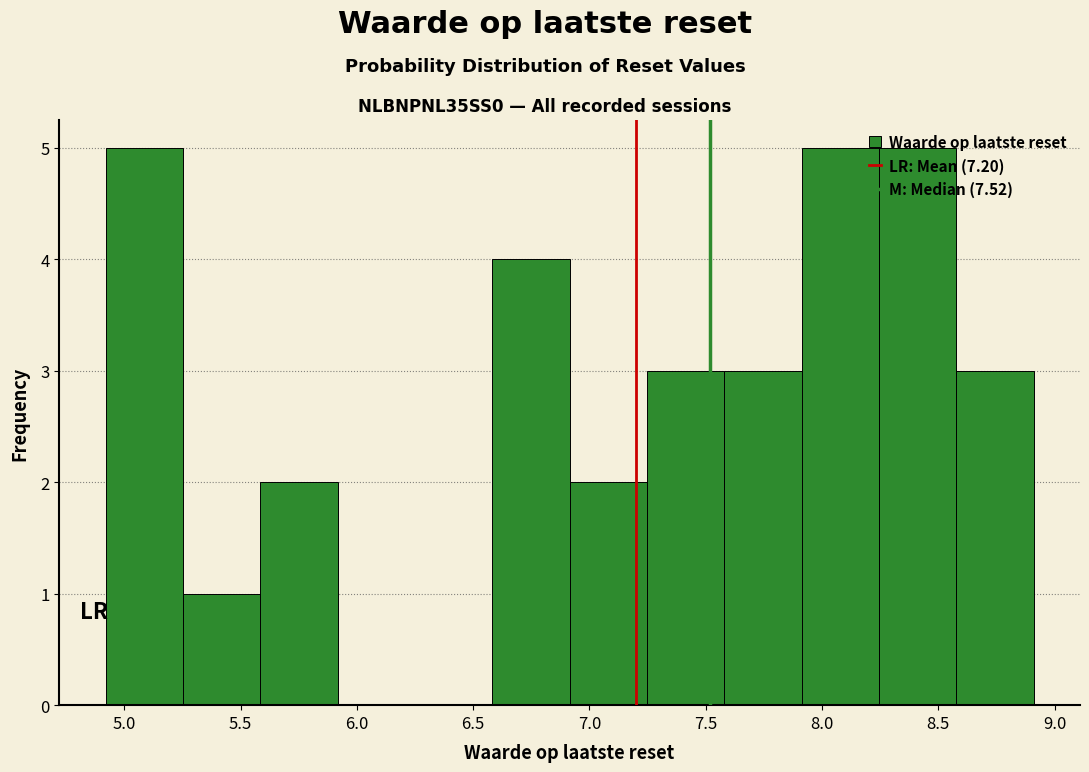

How tall is the bar that spans 8.25 to 8.60 on the x-axis? Neither the bar edges nor the heights are printed on the chart, so give them approximately, as read against the axes.

5